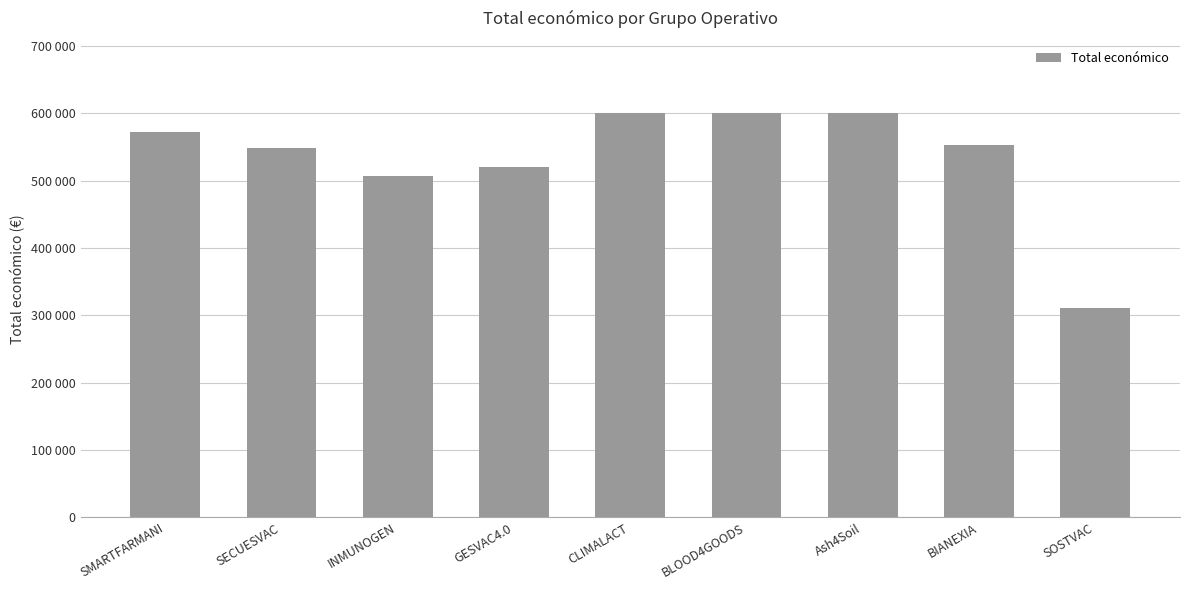

Does the chart contain any negative values?

No